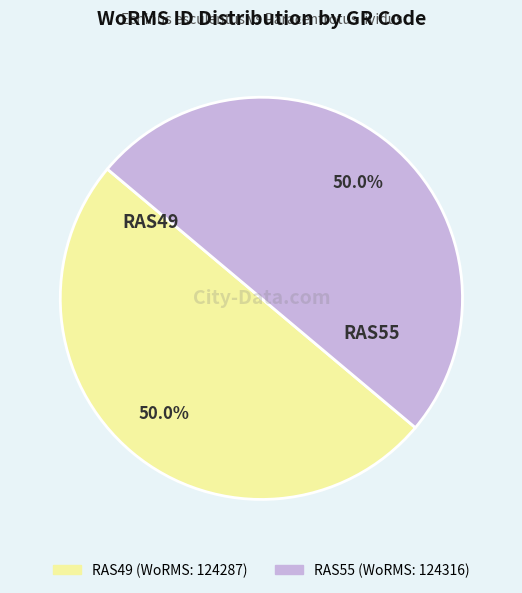

To the nearest percent, what portion does RAS55 represent?

50%